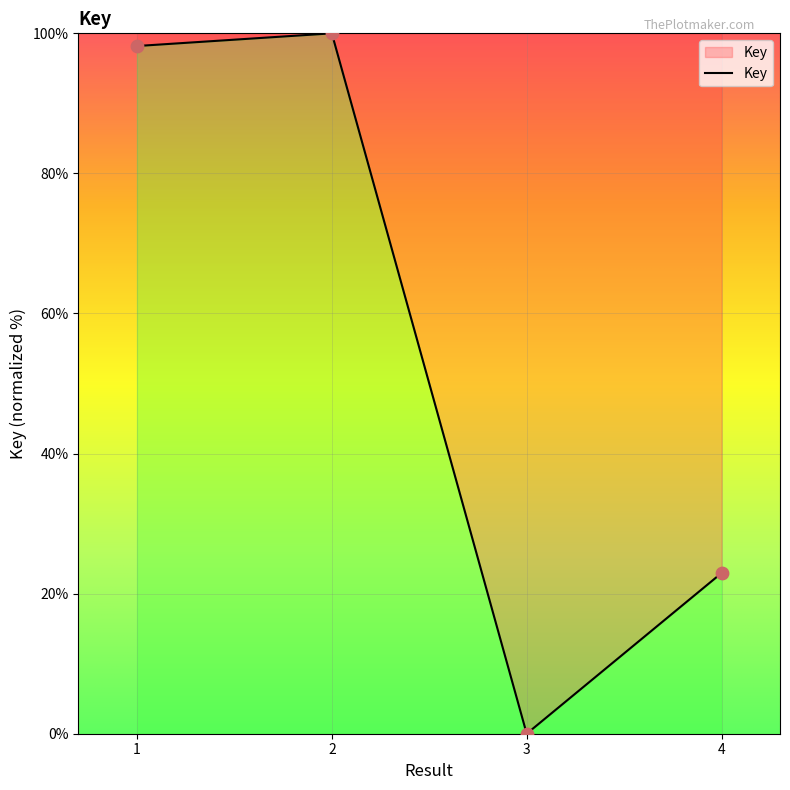

Between 3 and 2, which is larger?

2